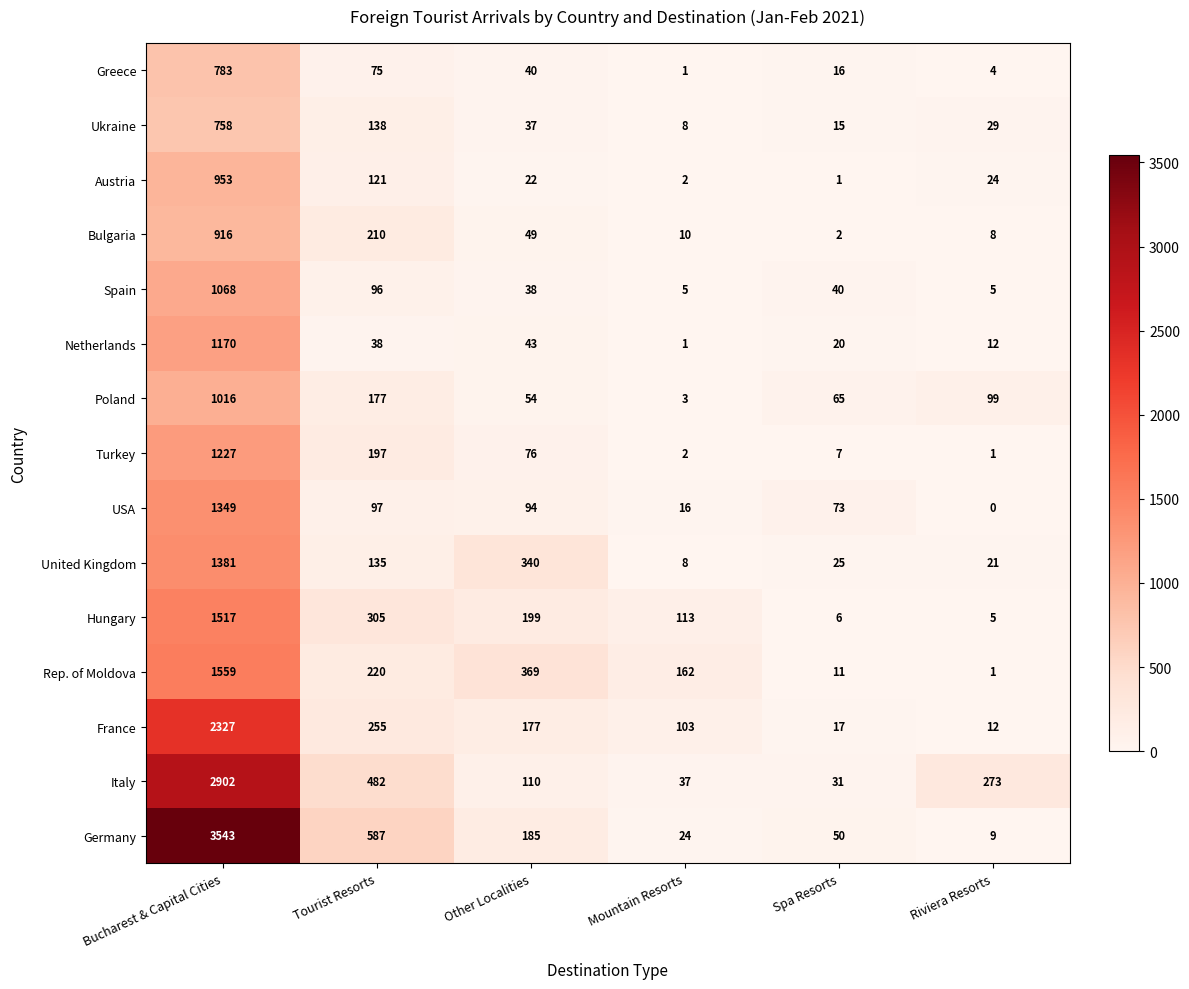

Count the number of categories in the chart.

6